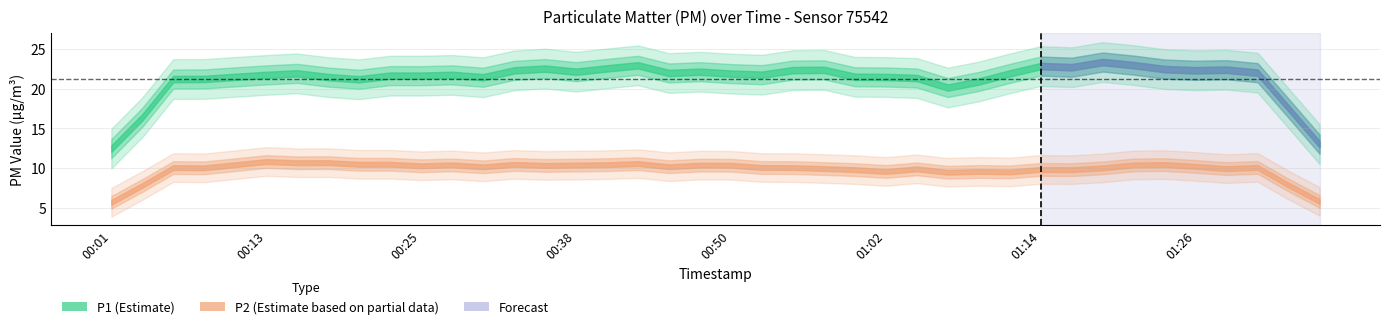

True or false: P1 has more than 0 points higher than both neighbors.

True